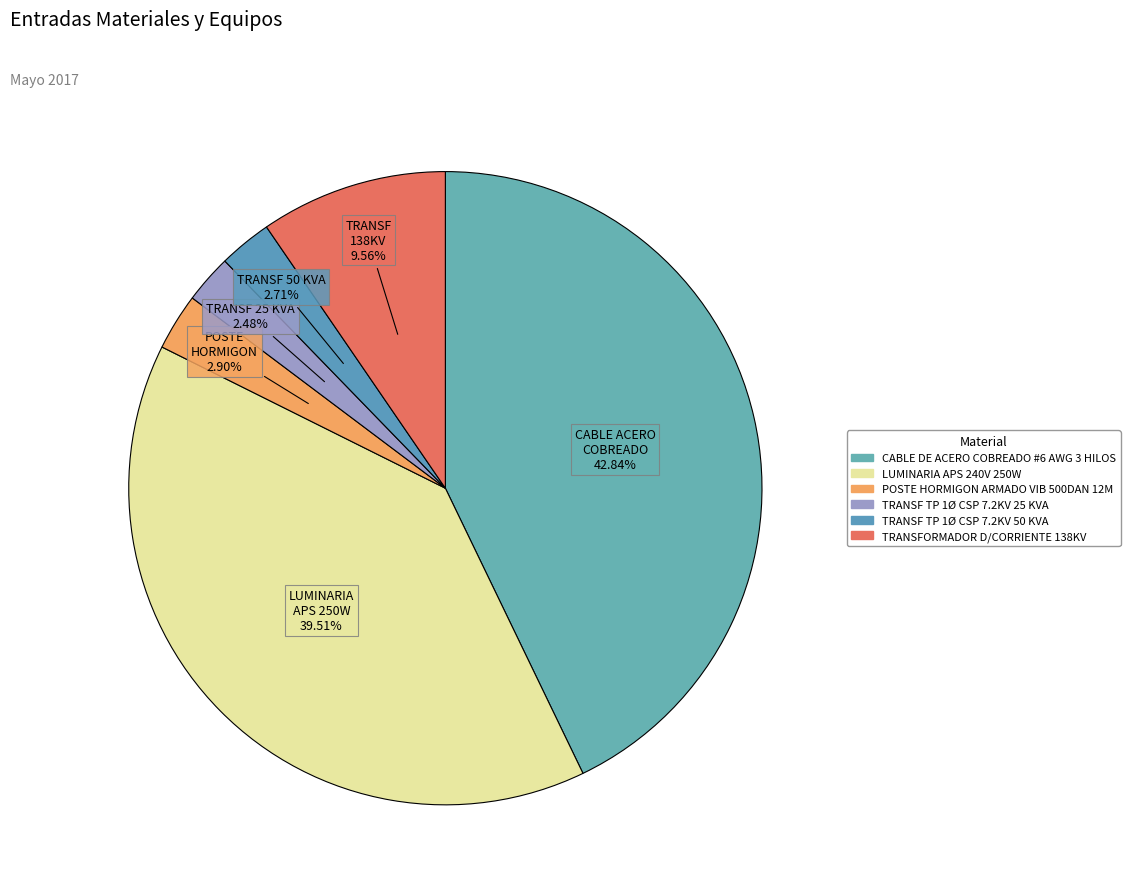

Rank the categories by value from lowest to highest.

TRANSF TP 1Ø CSP 7.2KV 25 KVA, TRANSF TP 1Ø CSP 7.2KV 50 KVA, POSTE HORMIGON ARMADO VIB 500DAN 12M, TRANSFORMADOR D/CORRIENTE 138KV, LUMINARIA APS 240V 250W, CABLE DE ACERO COBREADO #6 AWG 3 HILOS